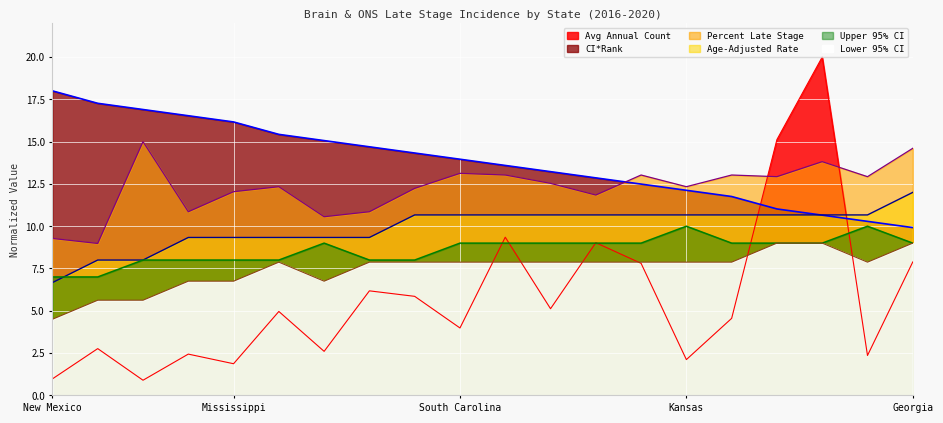

Which series has the largest total across all categories?

CI Rank